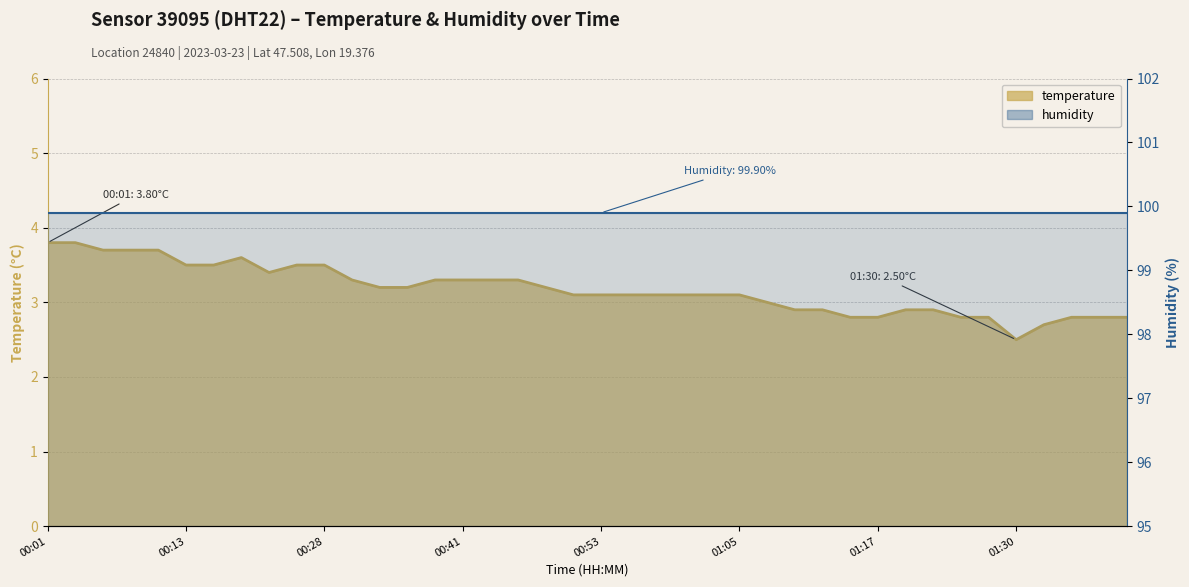

Which category has the lowest value across all series?

01:30